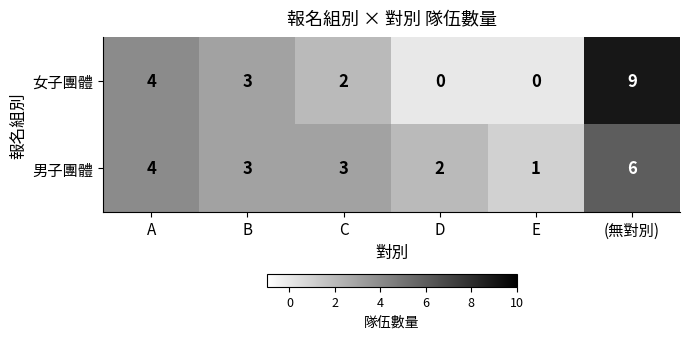

Count the 女子團體 values in the range 0 to 4.

5